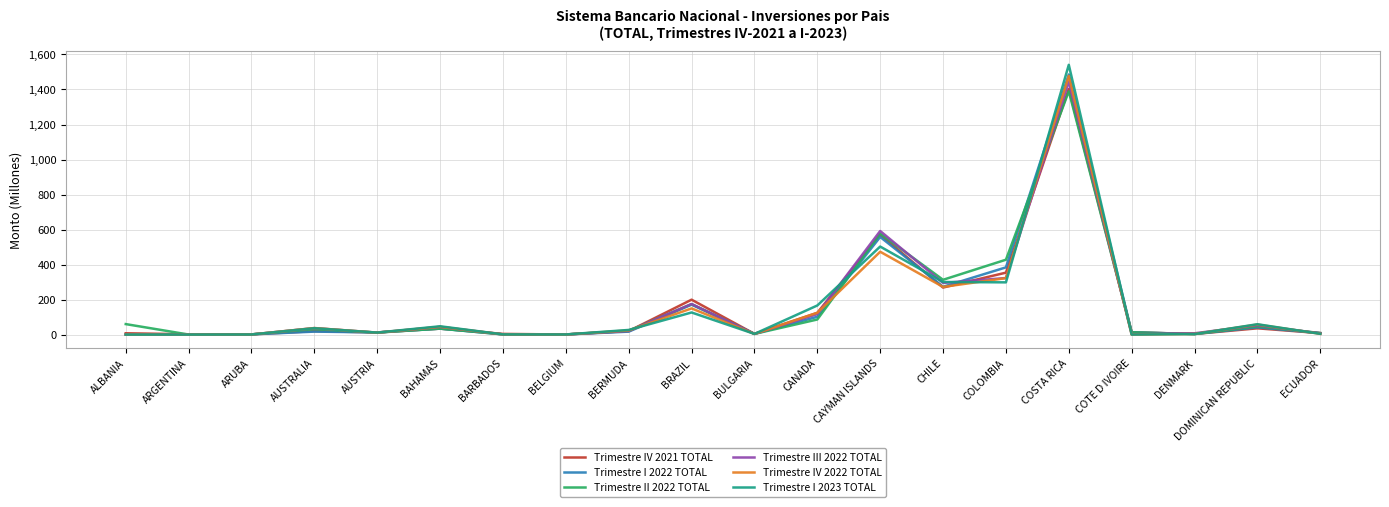

At how many categories does at least one series exceed 1014?

1